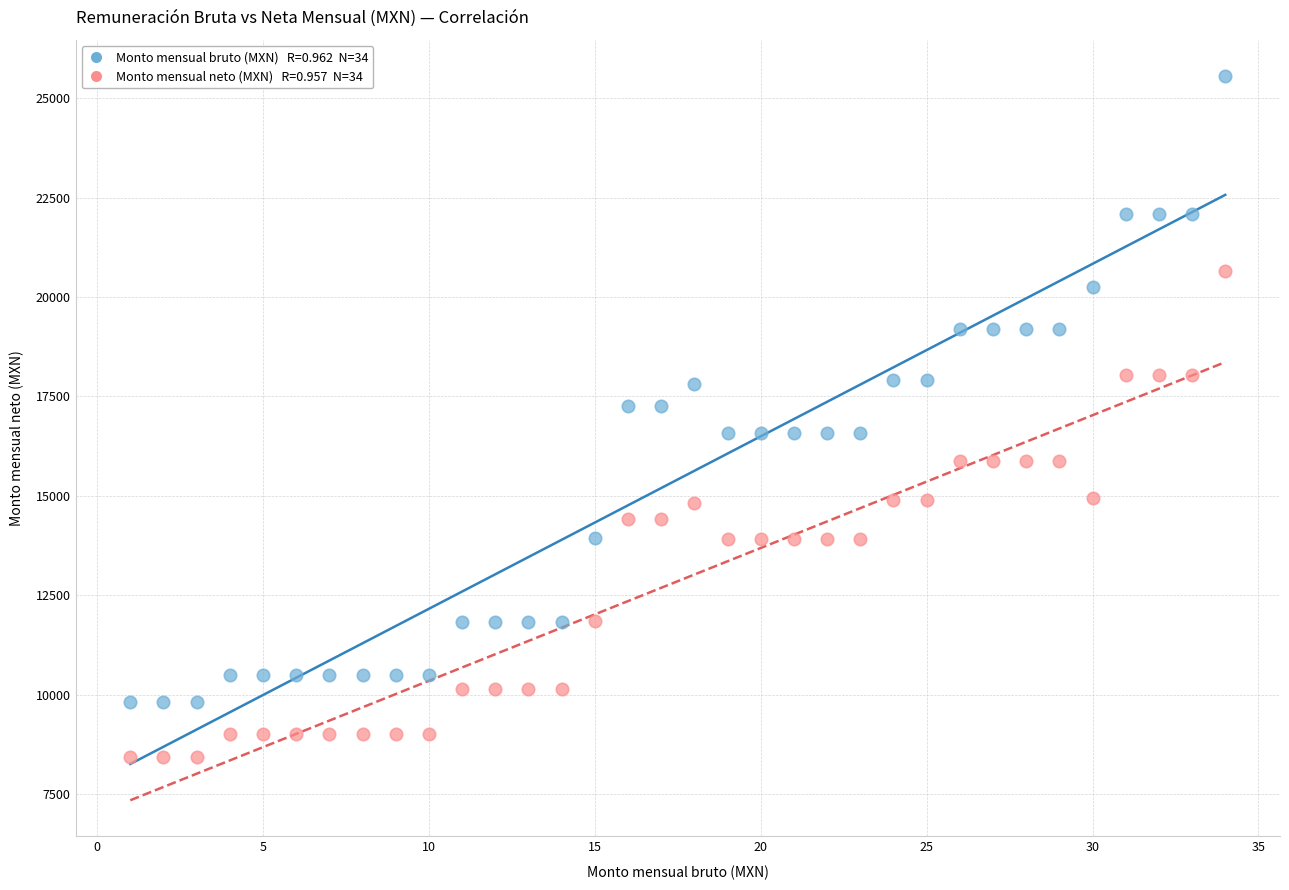

Across all data points, what is the range of X values (max minus min)?

33.0